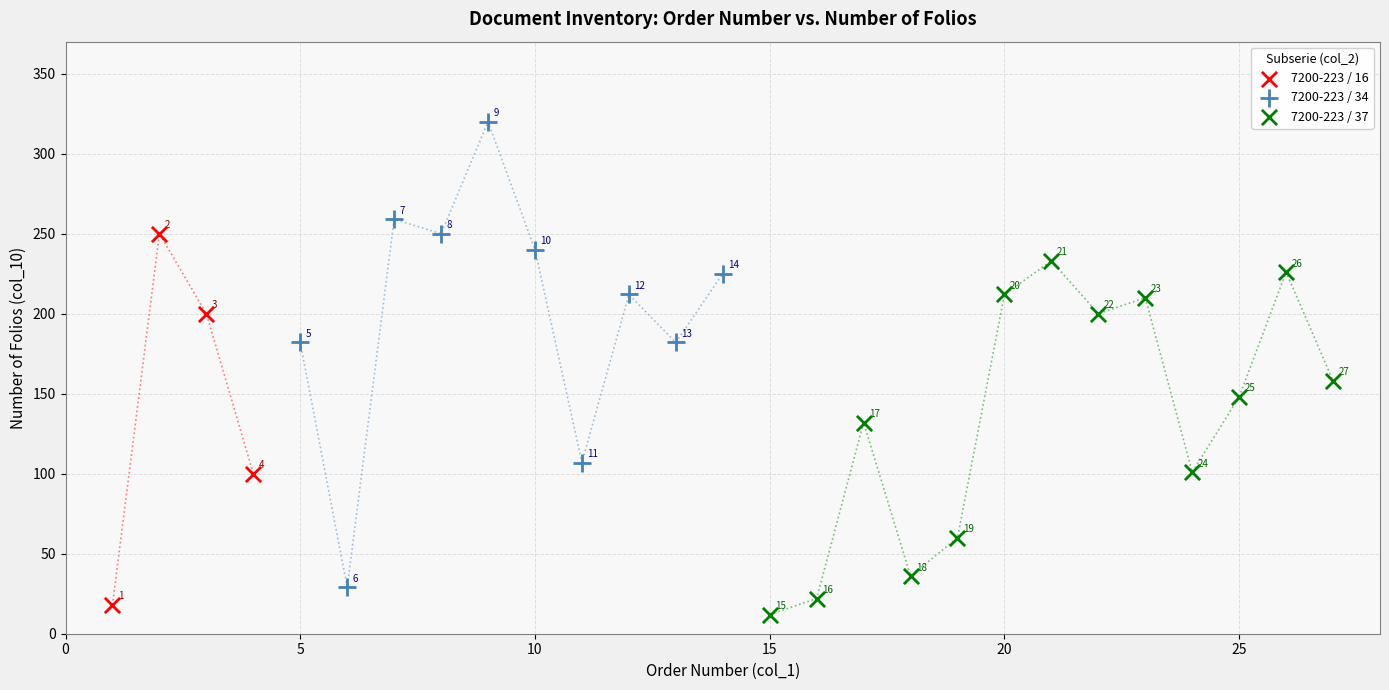

Which series has the largest Y range (max minus min)?

7200-223 / 34